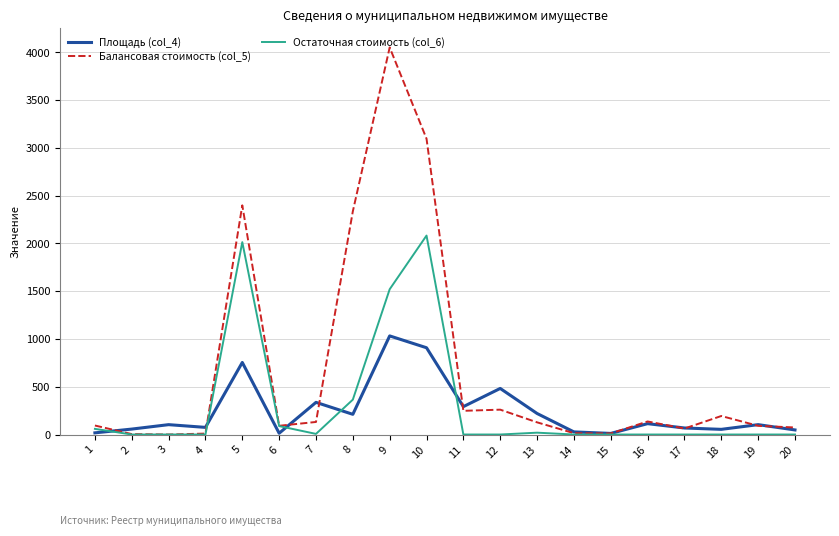

What is the approximate value of Балансовая стоимость (col_5) at 12?

260.1